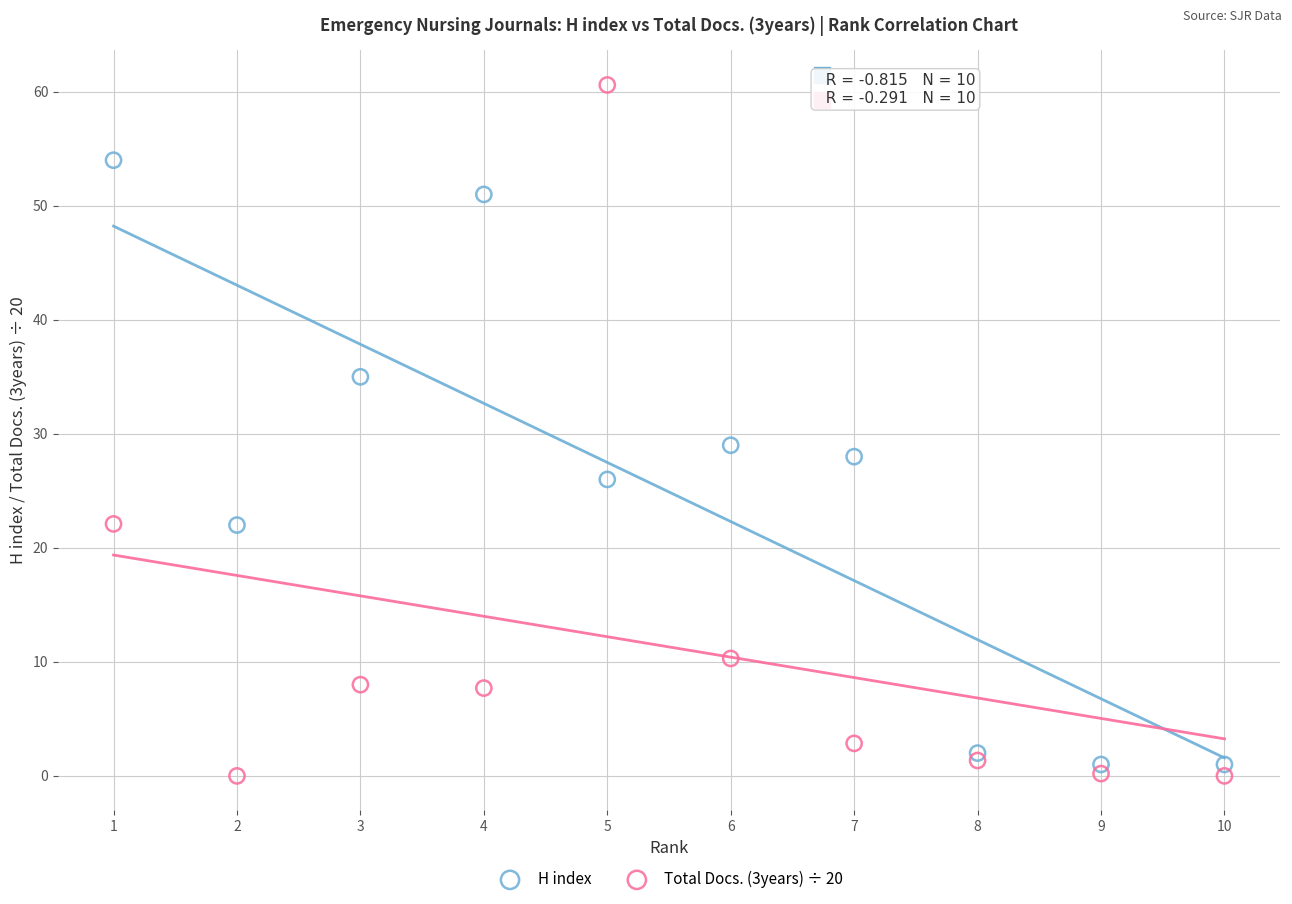

Which series reaches the minimum Y coordinate?

Total Docs. (3years) ÷ 20